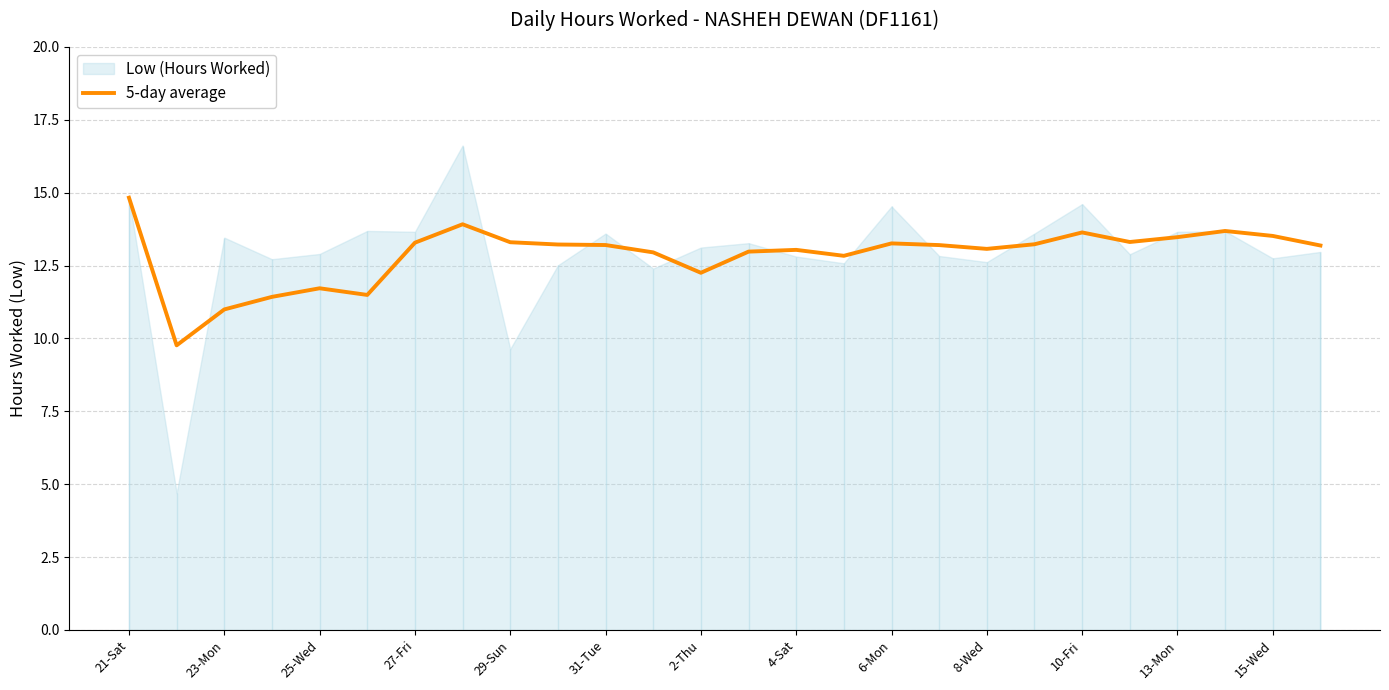

What is the minimum value for 5-day average?

9.8